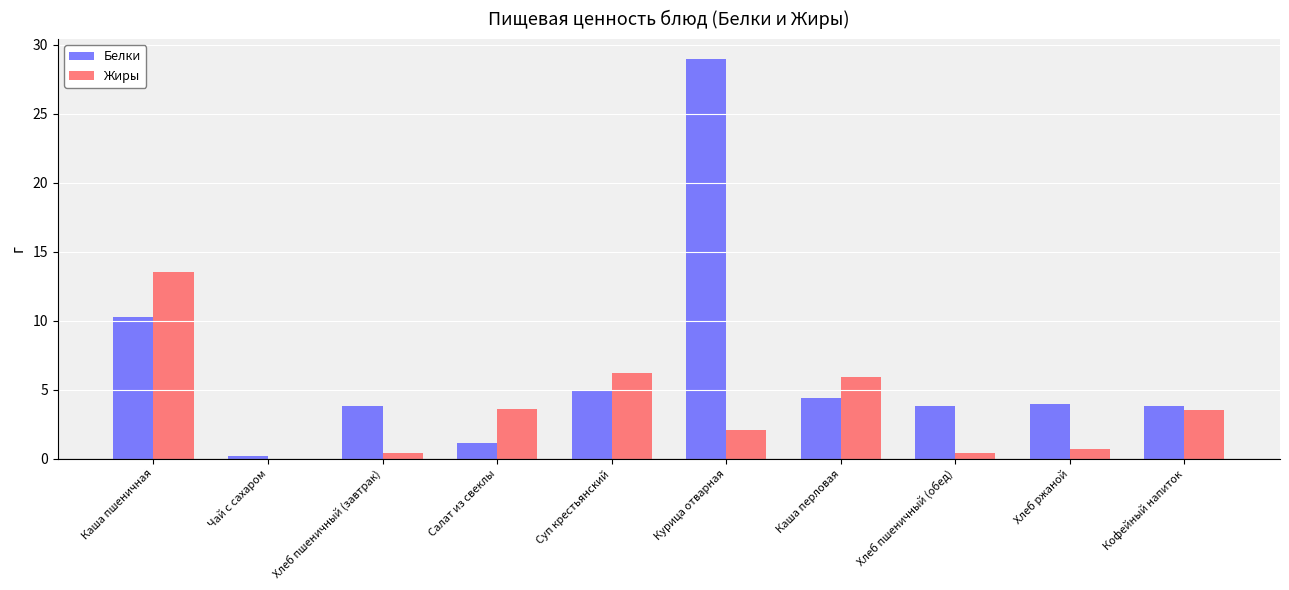

How many values in Жиры are above zero?

9